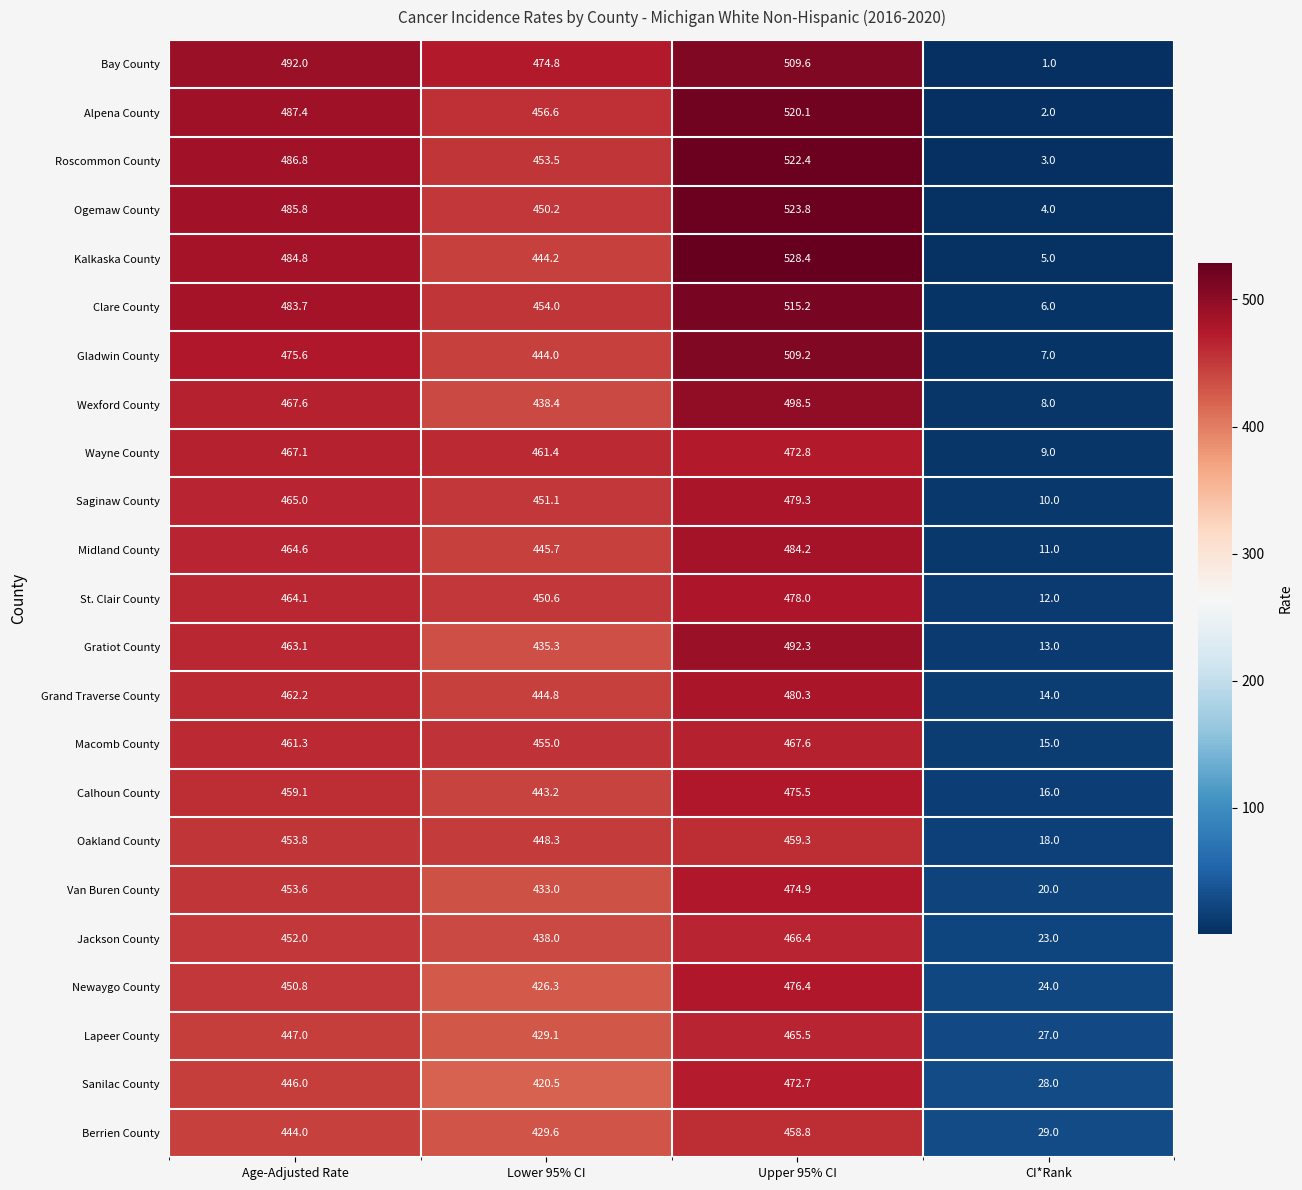

What is the total value across all series at Age-Adjusted Rate?

10717.4